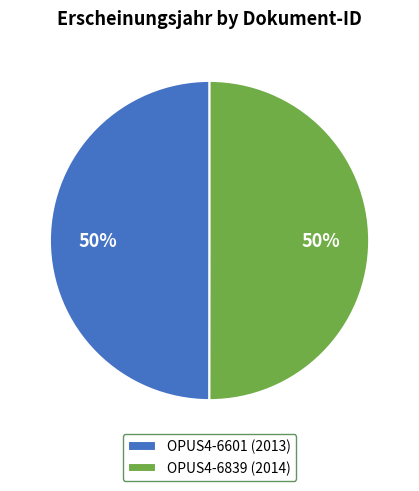

To the nearest percent, what is the average slice percentage?

50%